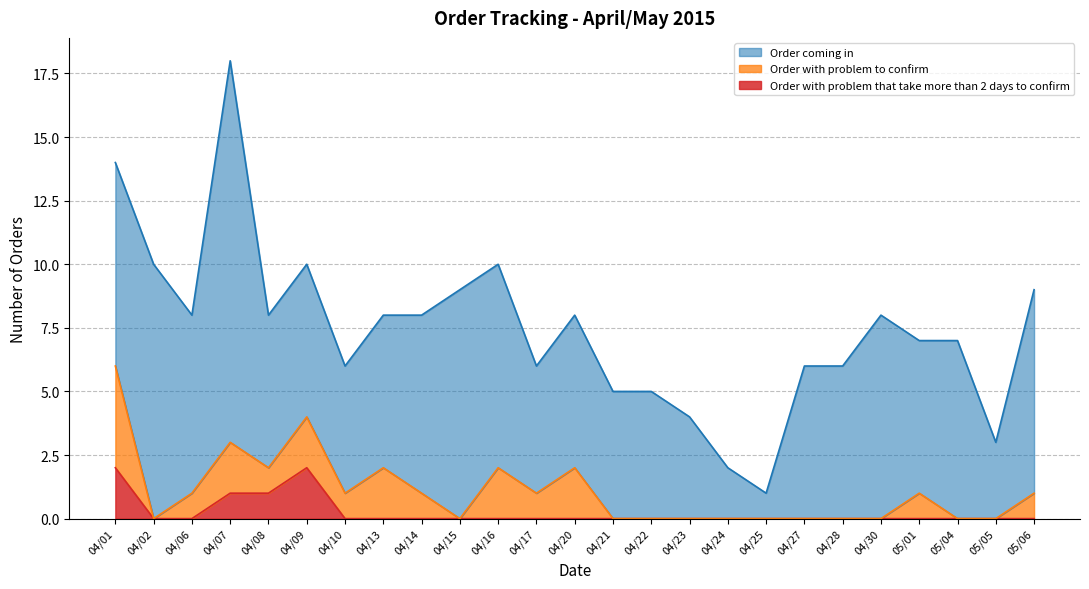

How many interior local peaks does the Order with problem that take more than 2 days to confirm series have?

1